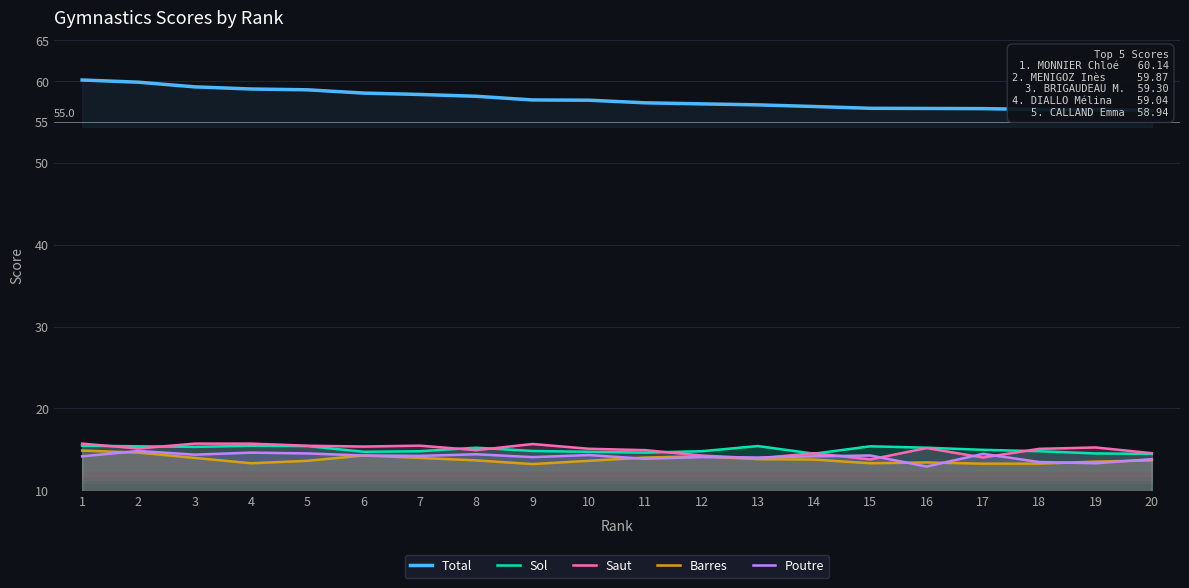

What is the greatest value displayed?

60.1